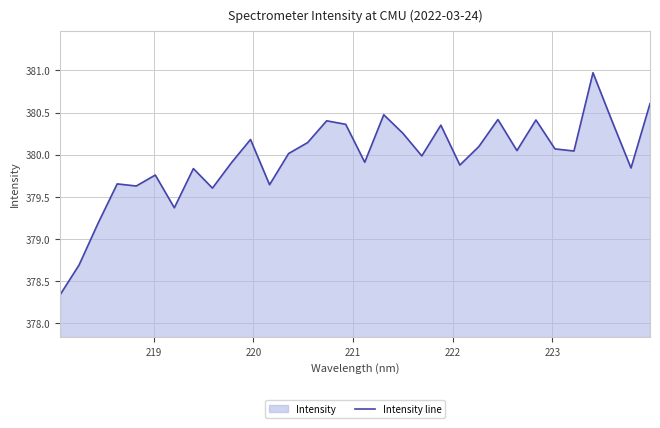

What is the difference between the maximum and minimum values?

2.6